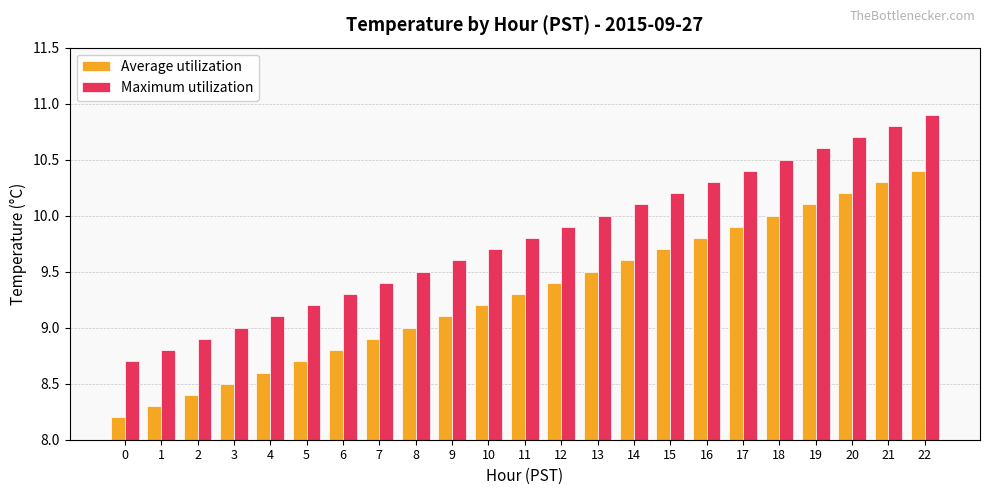

What is the approximate value of Average utilization at 6?

8.8